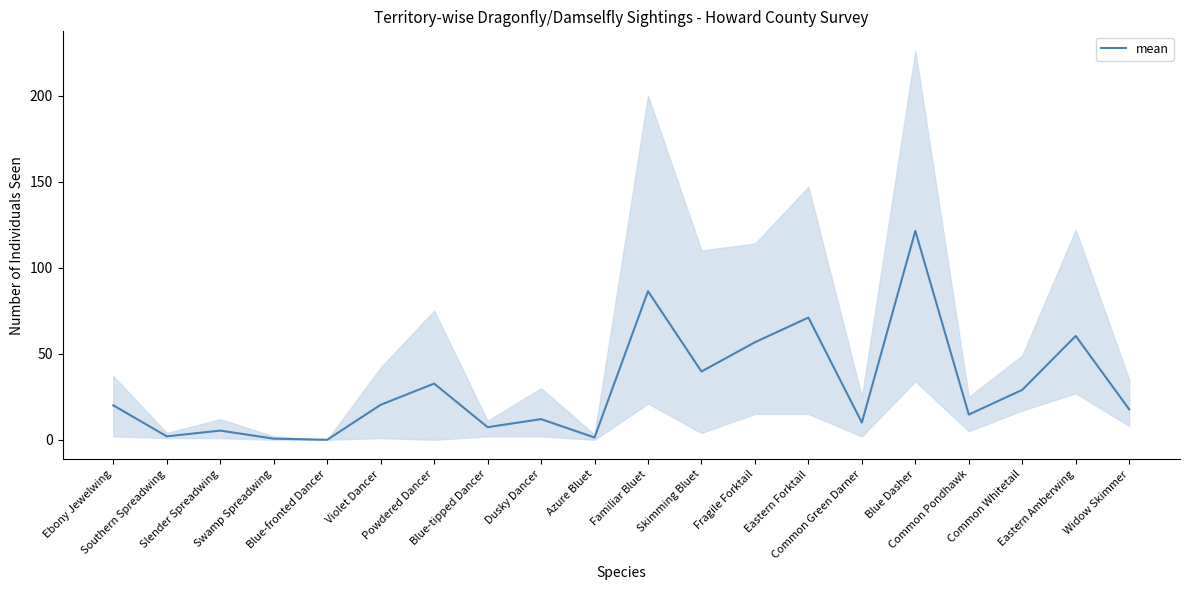

Is it true that the value at Southern Spreadwing is 3.2?

False